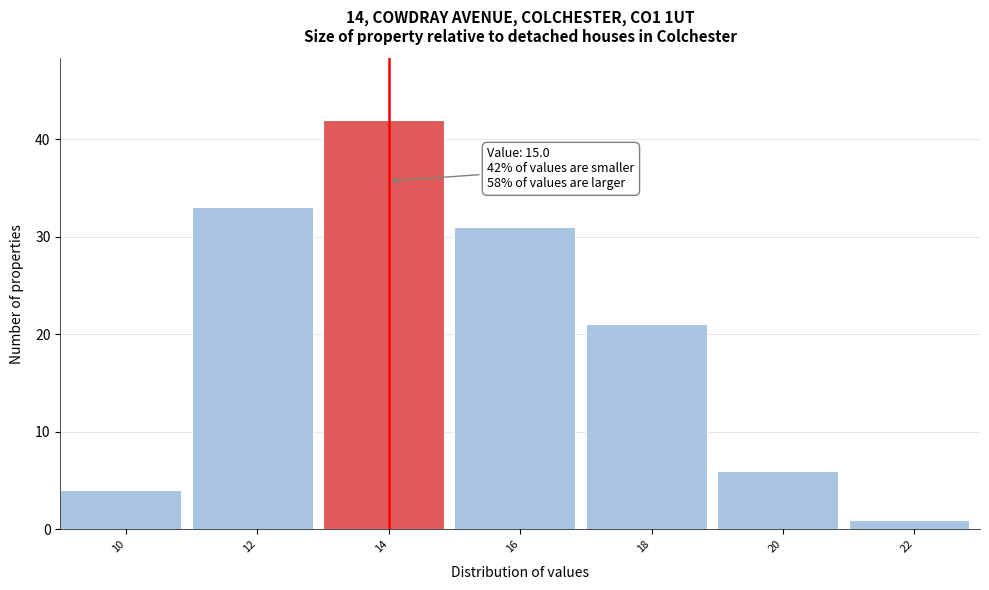

Reading left to right, what are all the values shown in this chart?

10=4	12=33	14=42	16=31	18=21	20=6	22=1